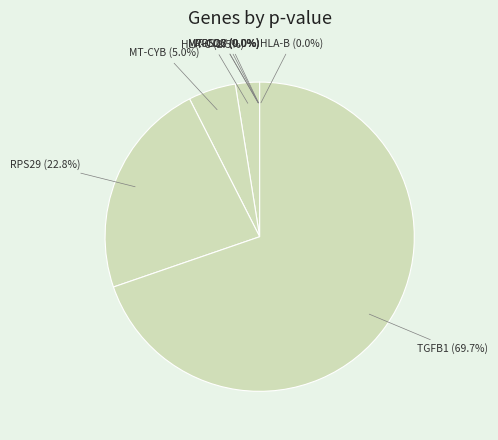

What percentage is NOT represented by TGFB1?

30.3%